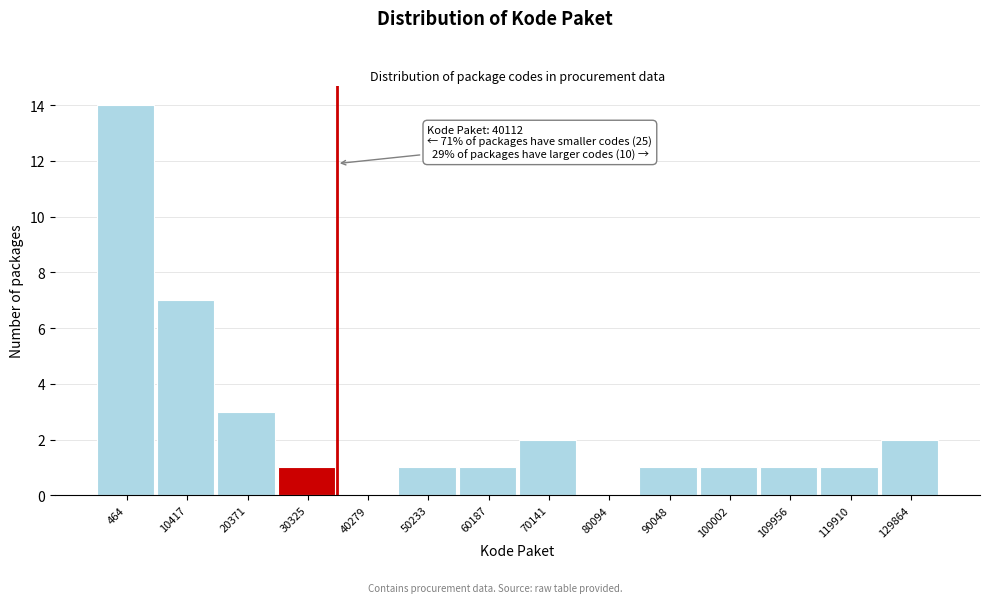

Reading right to left, list all the values displayed in this chart.

129864=2	119910=1	109956=1	100002=1	90048=1	80094=0	70141=2	60187=1	50233=1	40279=0	30325=1	20371=3	10417=7	464=14